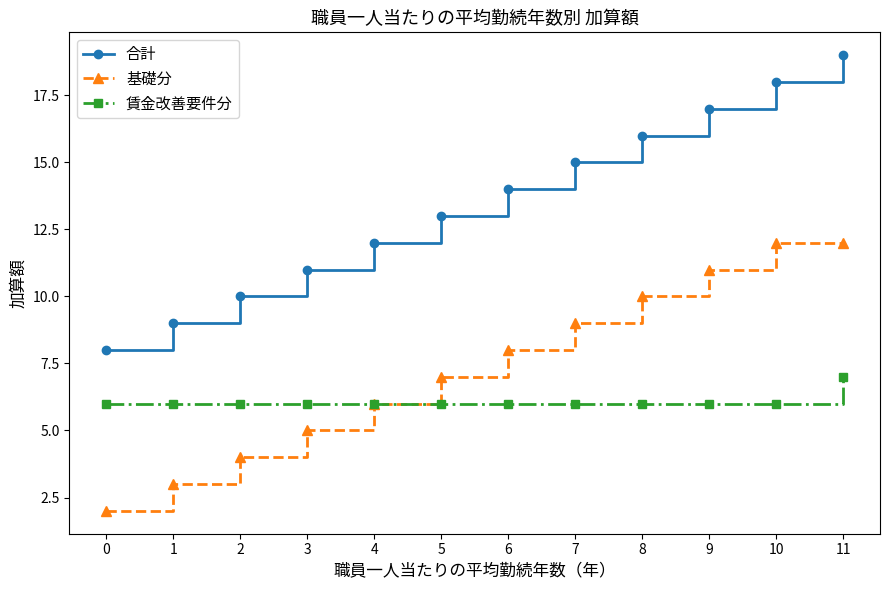

True or false: 合計 has more than 1 points higher than both neighbors.

False